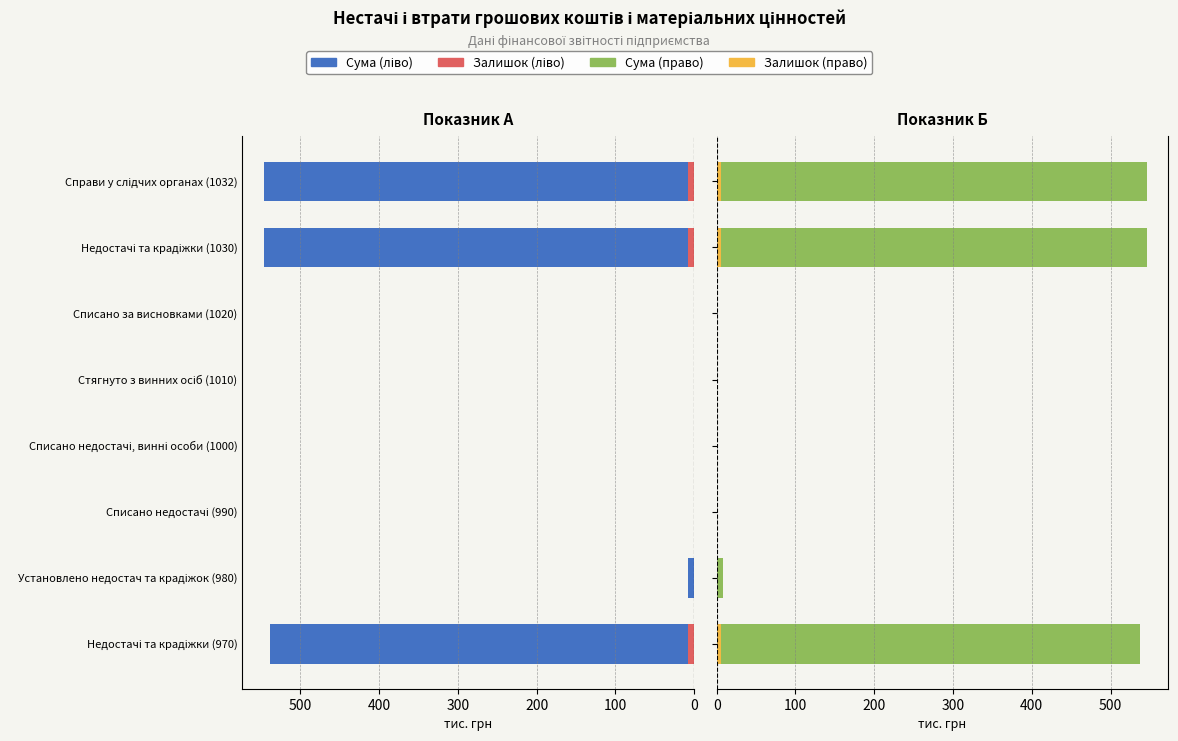

What are all the series names shown in the legend?

Сума (ліво), Залишок (ліво), Сума (право), Залишок (право)